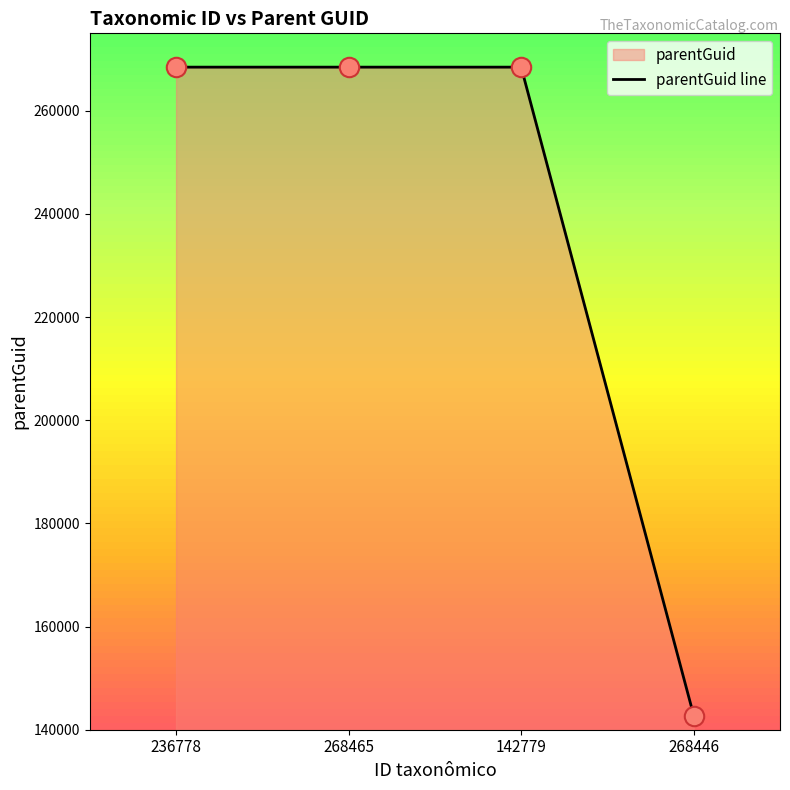

Reading left to right, list all the values displayed in this chart.

236778=268446	268465=268446	142779=268446	268446=142745